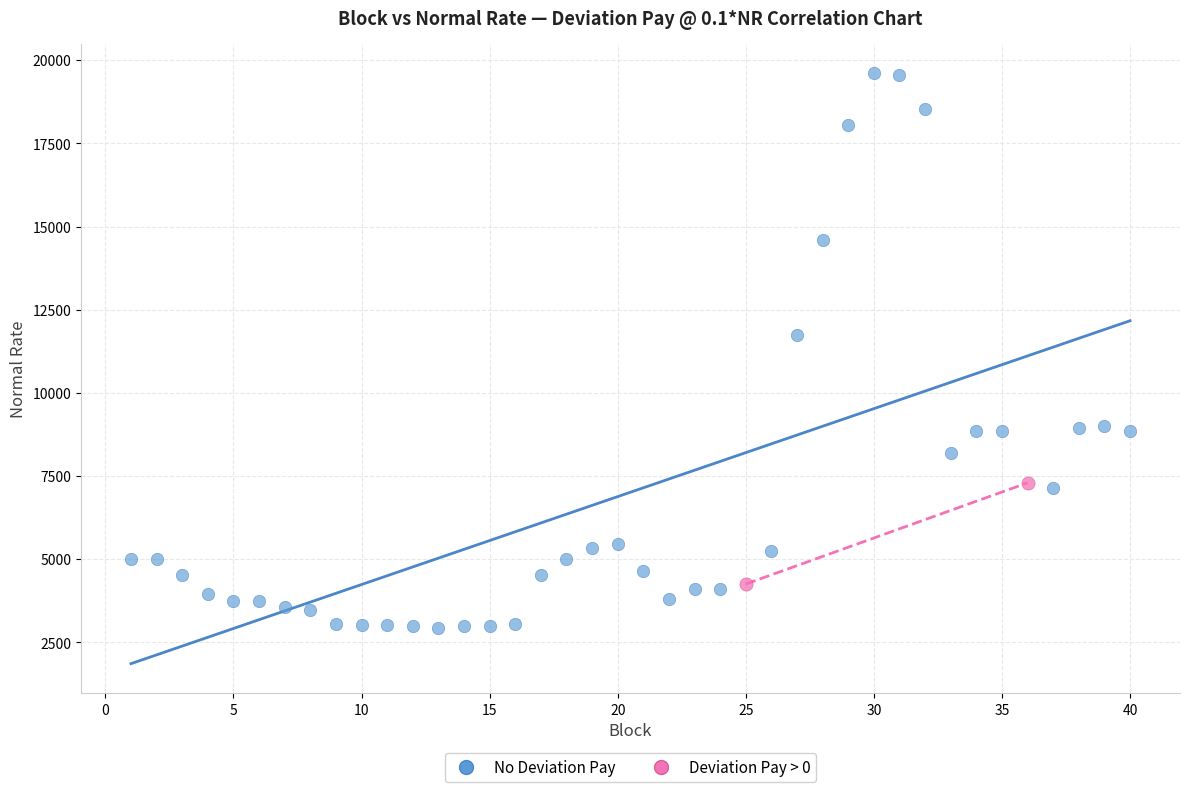

What are all the series names shown in the legend?

No Deviation Pay, Deviation Pay > 0